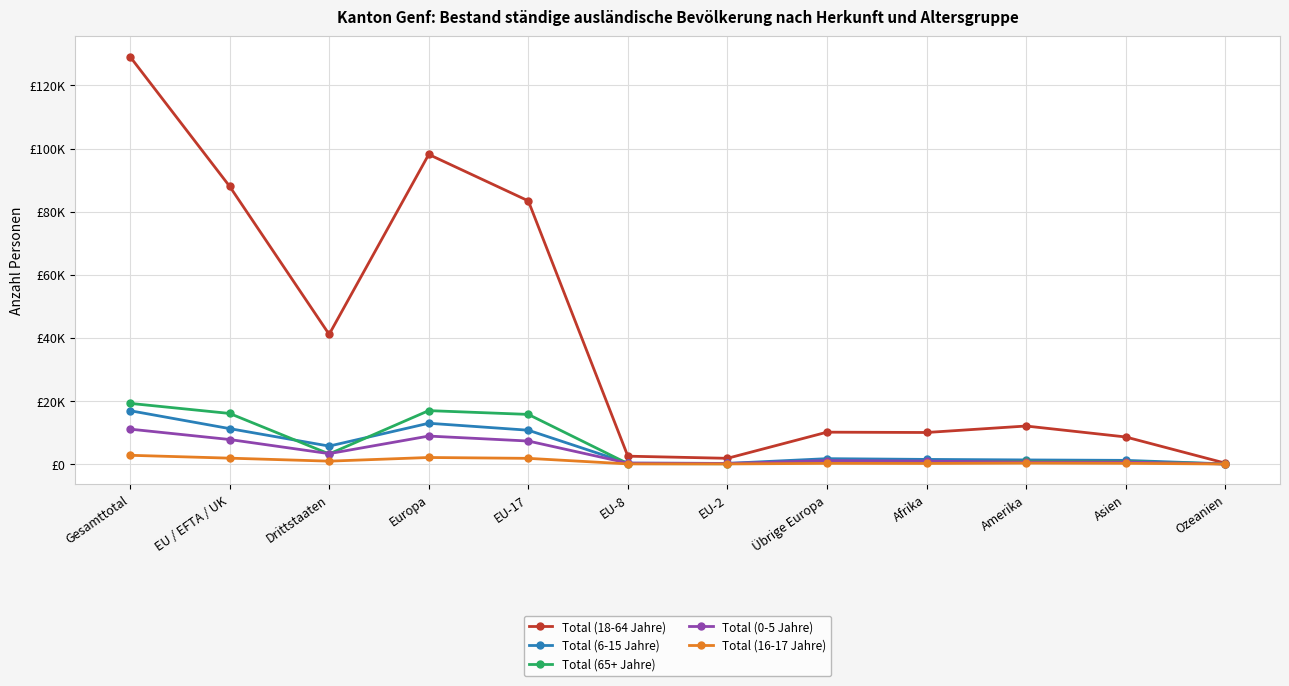

Reading left to right, what are all the values shown in this chart?

Total (18-64 Jahre): 129151	88048	41103	98145	83425	2485	1809	10097	9995	12046	8577	280
Total (6-15 Jahre): 16904	11224	5680	12923	10715	275	197	1699	1462	1294	1158	39
Total (65+ Jahre): 19226	16031	3195	16927	15728	132	75	896	632	823	792	42
Total (0-5 Jahre): 11059	7769	3290	8860	7287	286	179	1091	913	619	629	21
Total (16-17 Jahre): 2768	1859	909	2068	1797	34	25	209	180	290	221	3